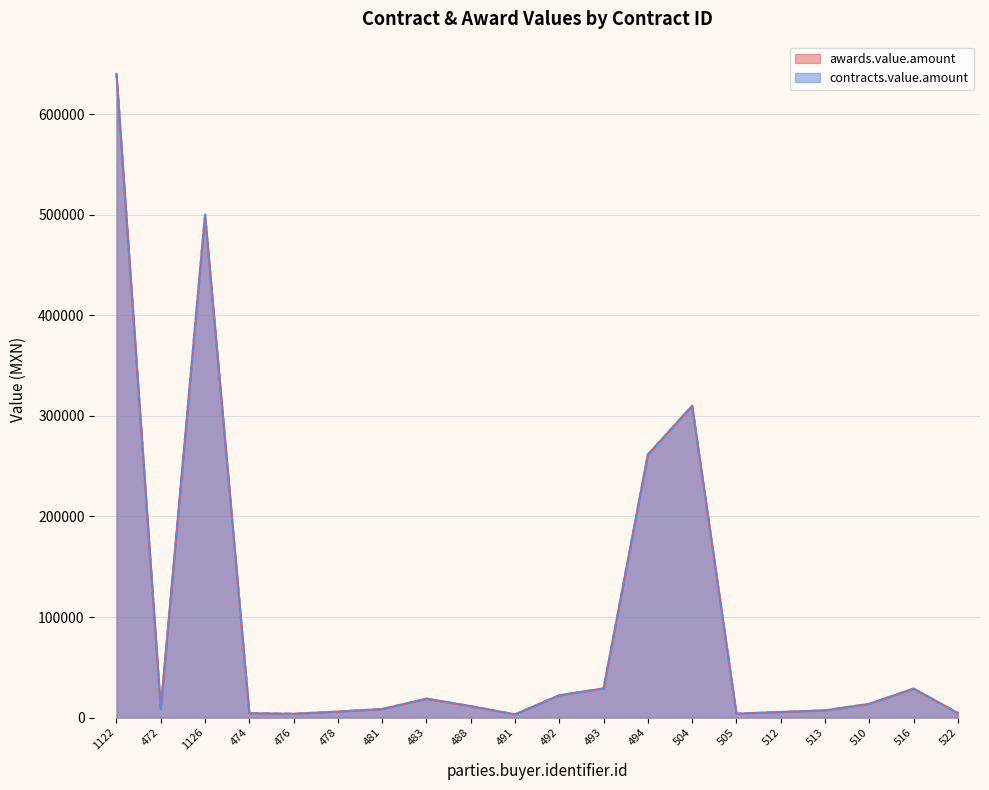

Rank the categories by contracts.value.amount value from lowest to highest.

491, 476, 505, 474, 522, 512, 478, 513, 481, 472, 488, 510, 483, 492, 516, 493, 494, 504, 1126, 1122